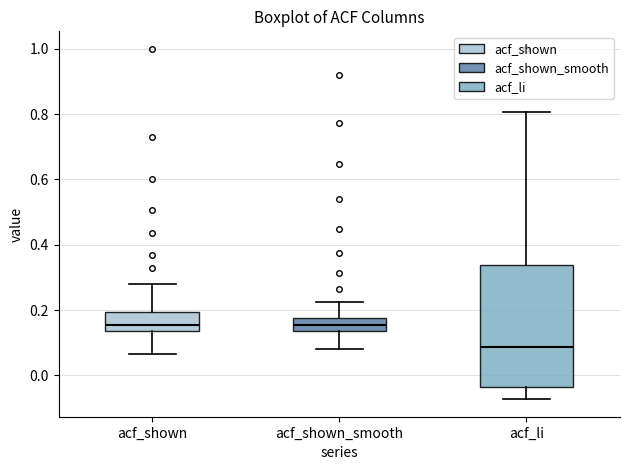

Where does the median line of the box for acf_li sit on the y-axis? The values are not printed on the chart, so give them approximately, as read against the axis.

0.08